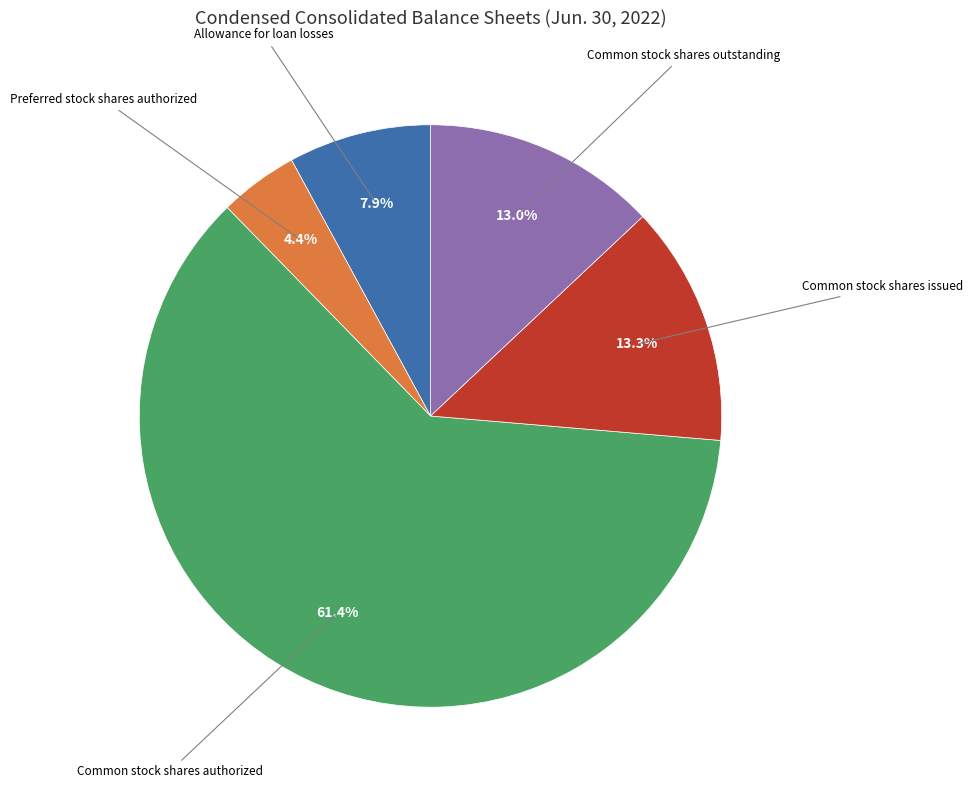

The Common stock shares issued slice represents 26% of the pie. True or false?

False